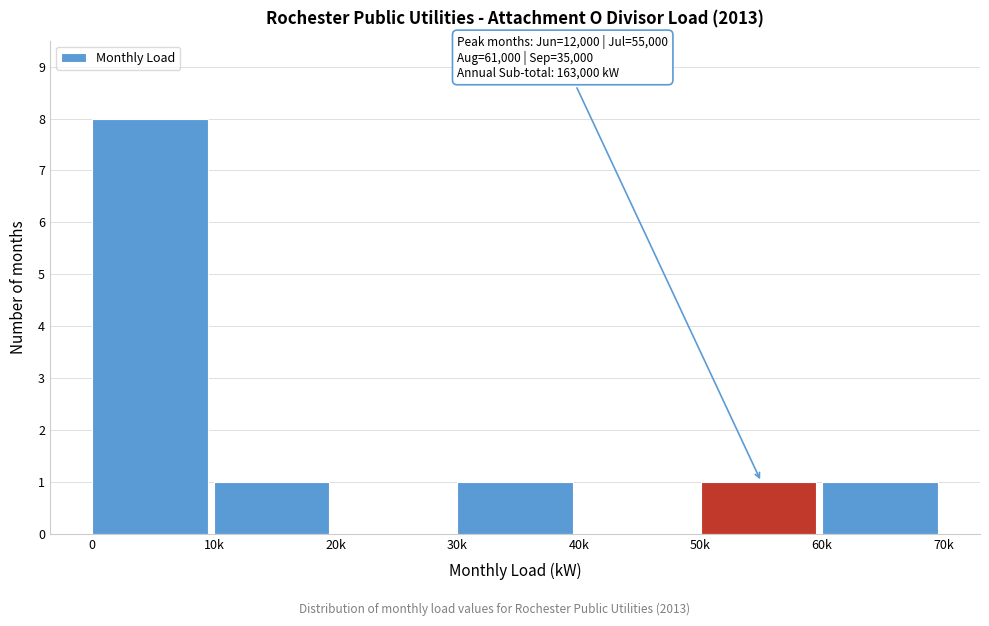

Reading left to right, list all the values displayed in this chart.

0=8	10k=1	20k=0	30k=1	40k=0	50k=1	60k=1